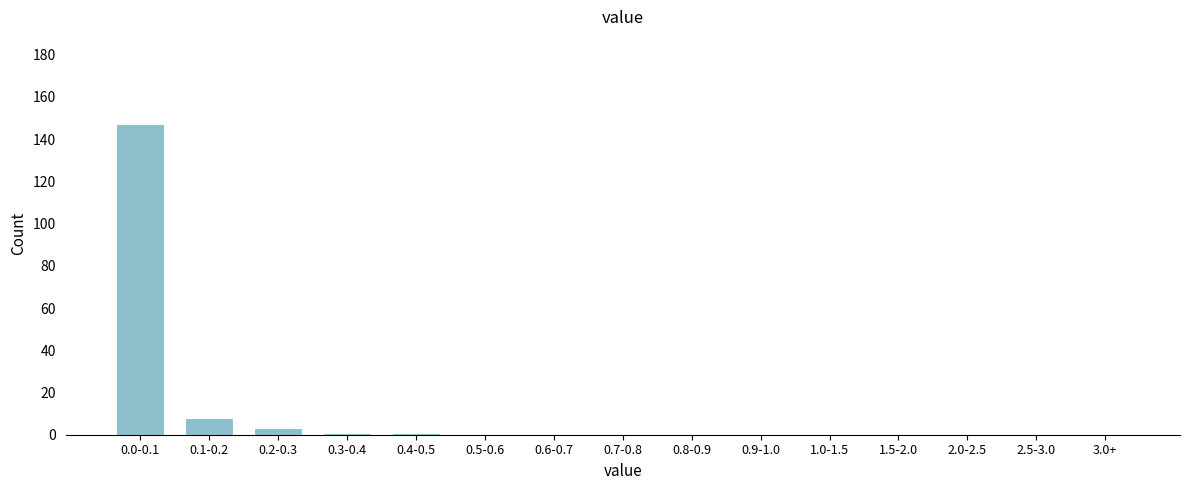

Reading left to right, extract all data points from this chart.

0.0-0.1=147	0.1-0.2=8	0.2-0.3=3	0.3-0.4=1	0.4-0.5=1	0.5-0.6=0	0.6-0.7=0	0.7-0.8=0	0.8-0.9=0	0.9-1.0=0	1.0-1.5=0	1.5-2.0=0	2.0-2.5=0	2.5-3.0=0	3.0+=0